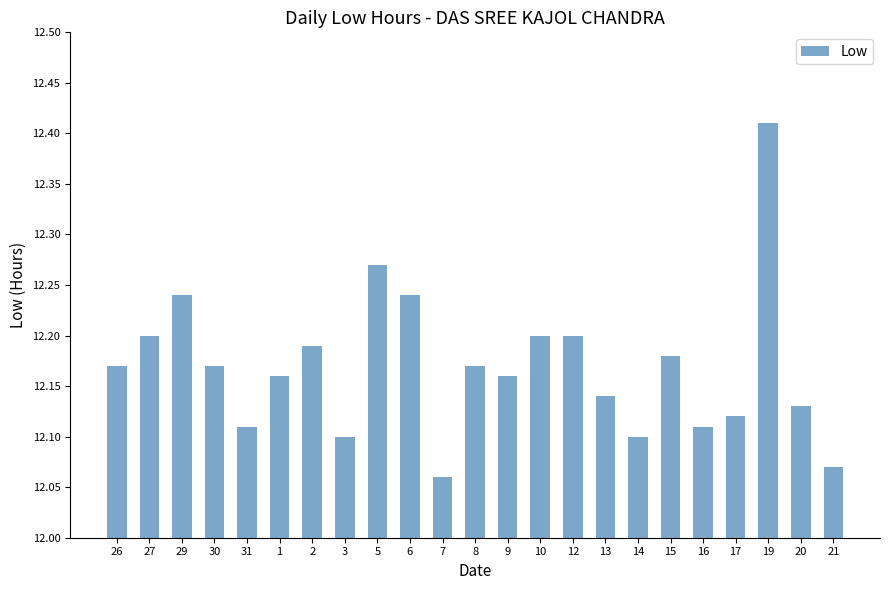

Is it true that the value at 29 is 12.2?

True